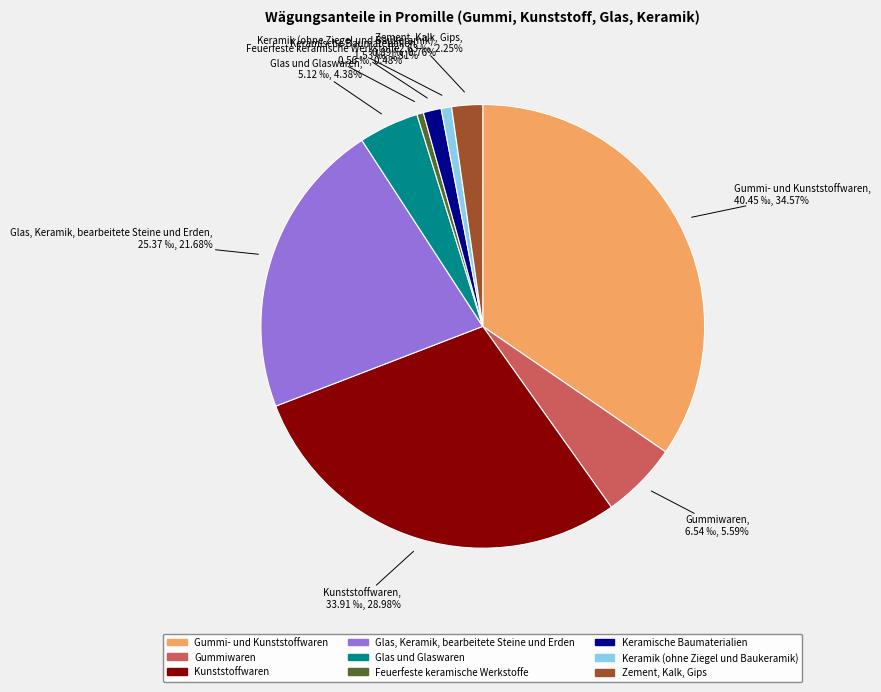

Which slice is the largest?

Gummi- und Kunststoffwaren